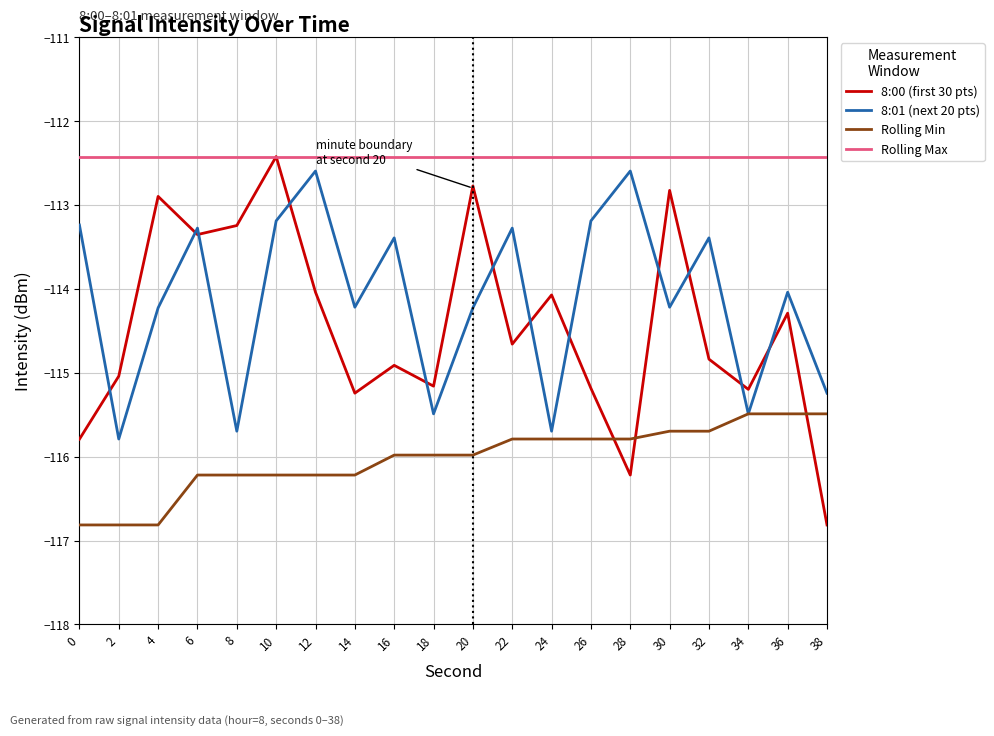

At 22, list the series in order from smallest to largest.

Rolling Min, 8:00 (first 30 pts), 8:01 (next 20 pts), Rolling Max